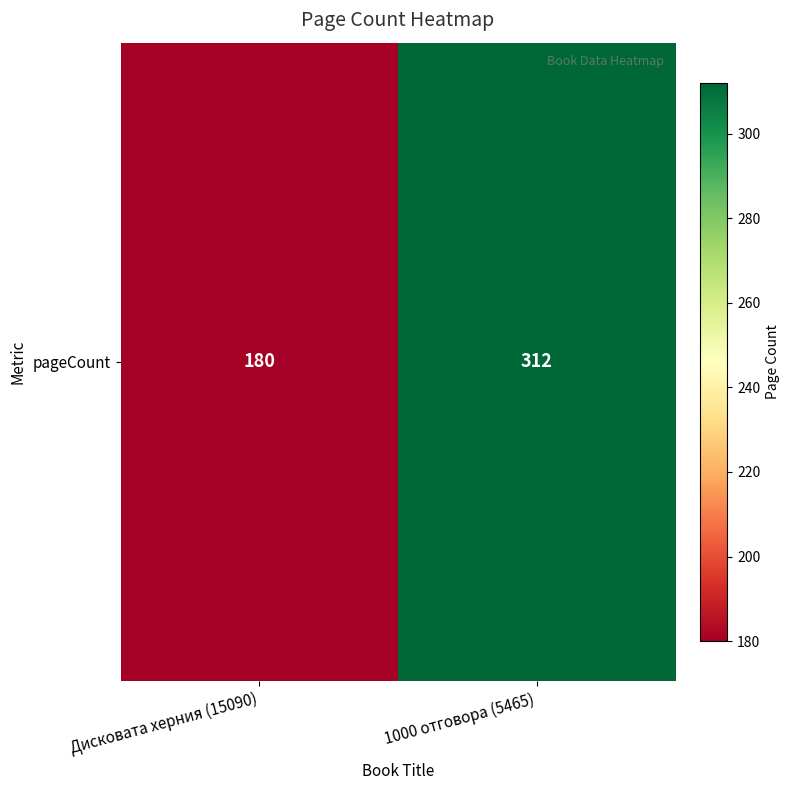

List the labels in order of value, smallest first.

Дисковата херния (15090), 1000 отговора (5465)